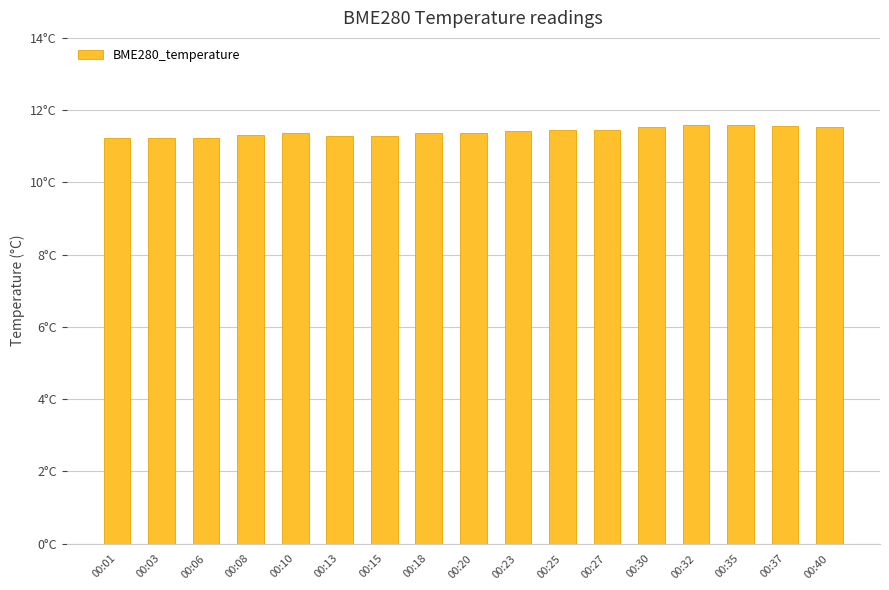

What is the difference between the maximum and minimum values?

0.3